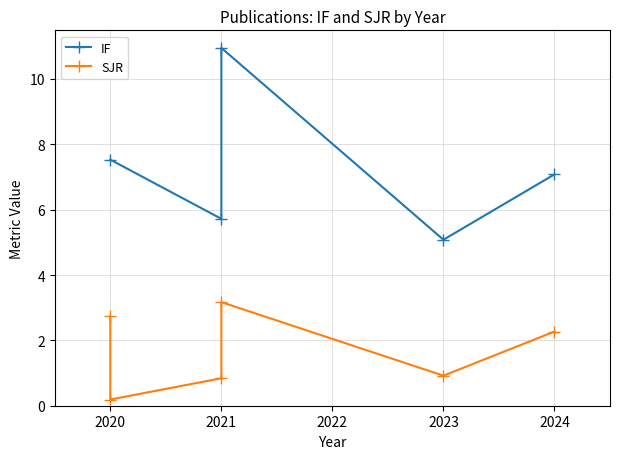

Where is the first local maximum for SJR?

2021